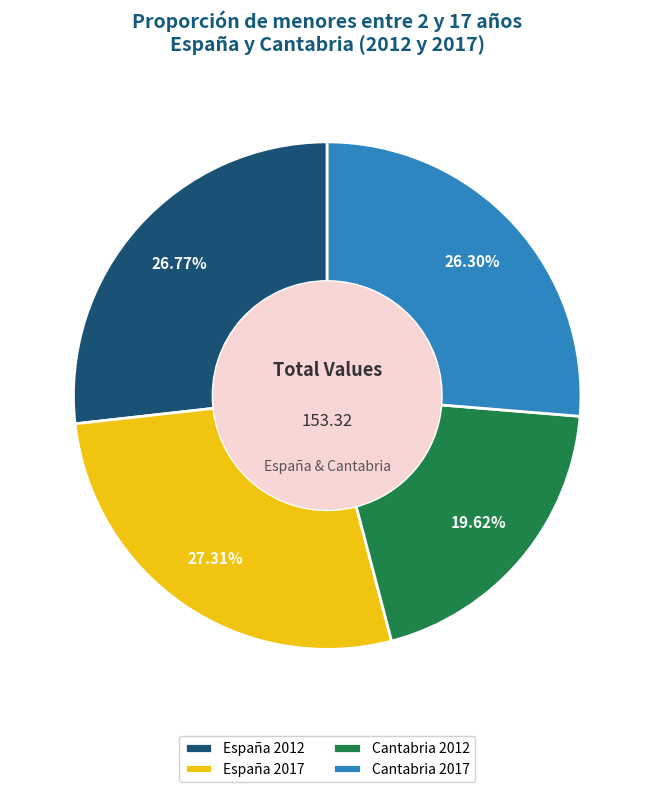

What percentage do Cantabria 2012 and Cantabria 2017 together represent?

45.9%